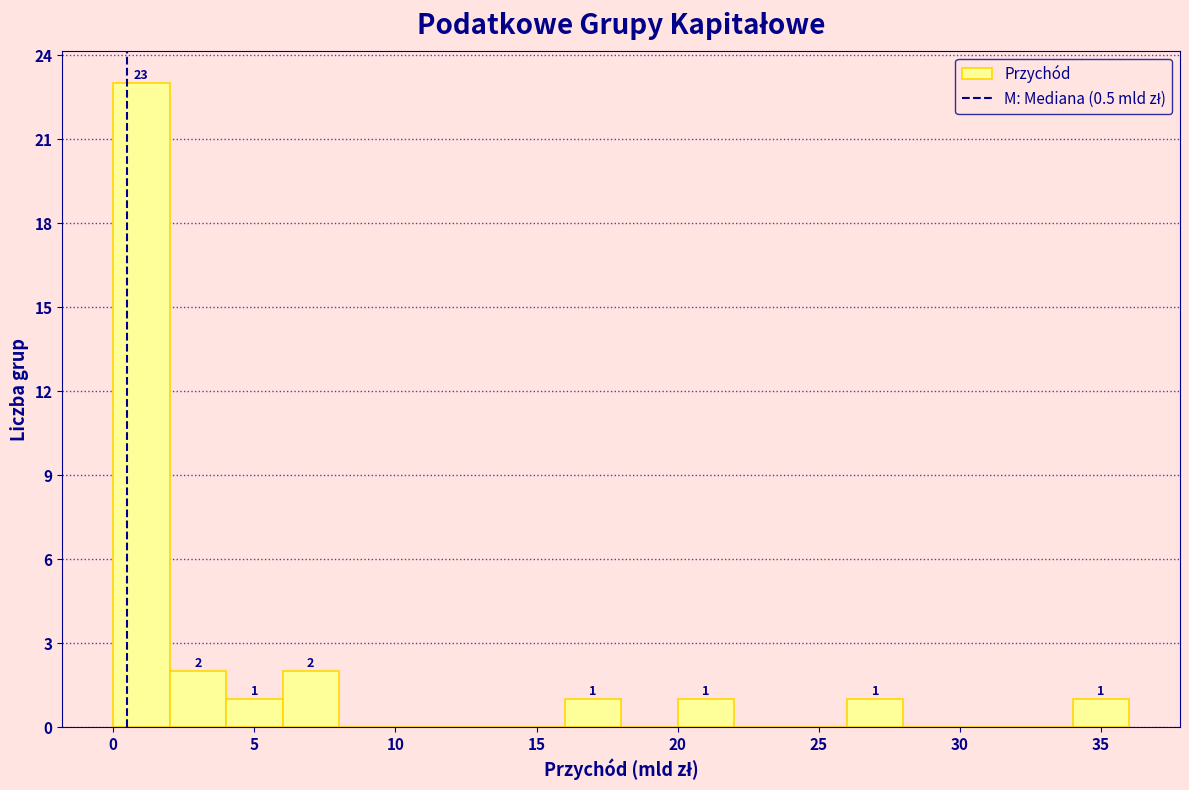

Over which range of the x-axis is the bar tallest?

0 to 2